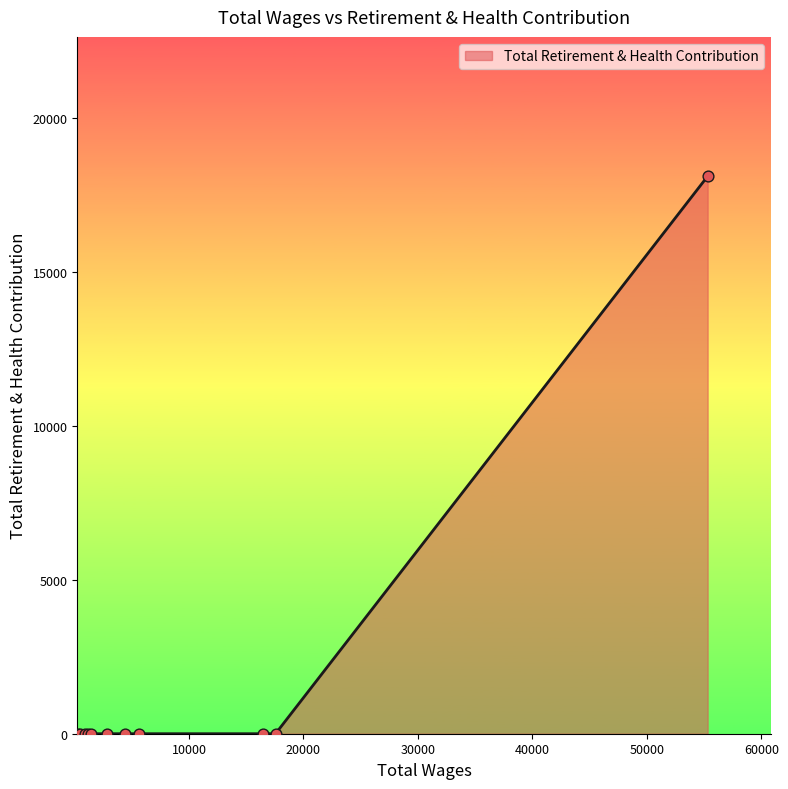

What is the maximum value shown in the chart?

18114